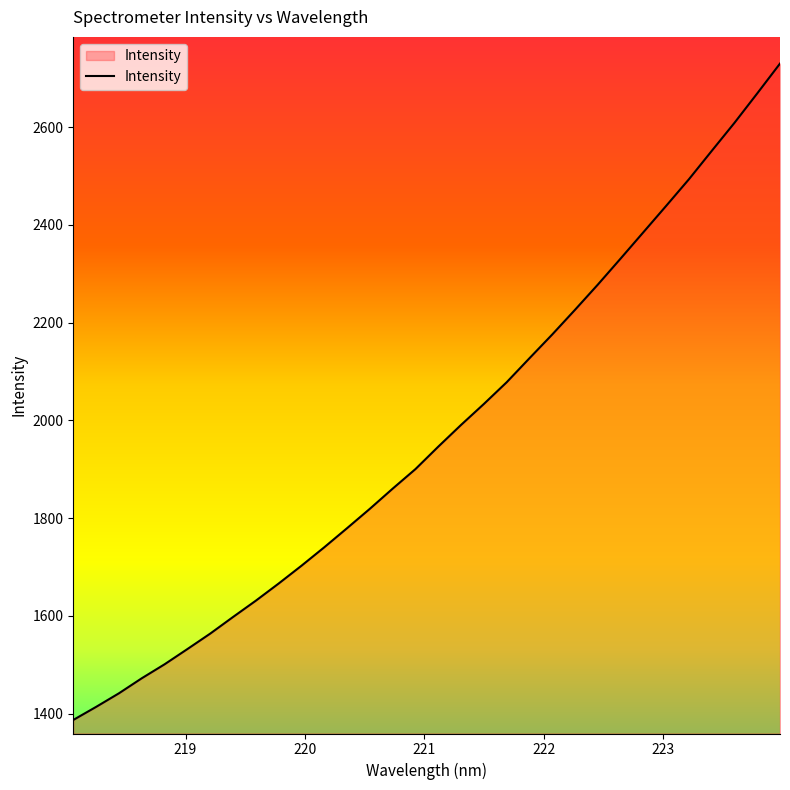

What is the difference between the maximum and minimum values?

1343.4